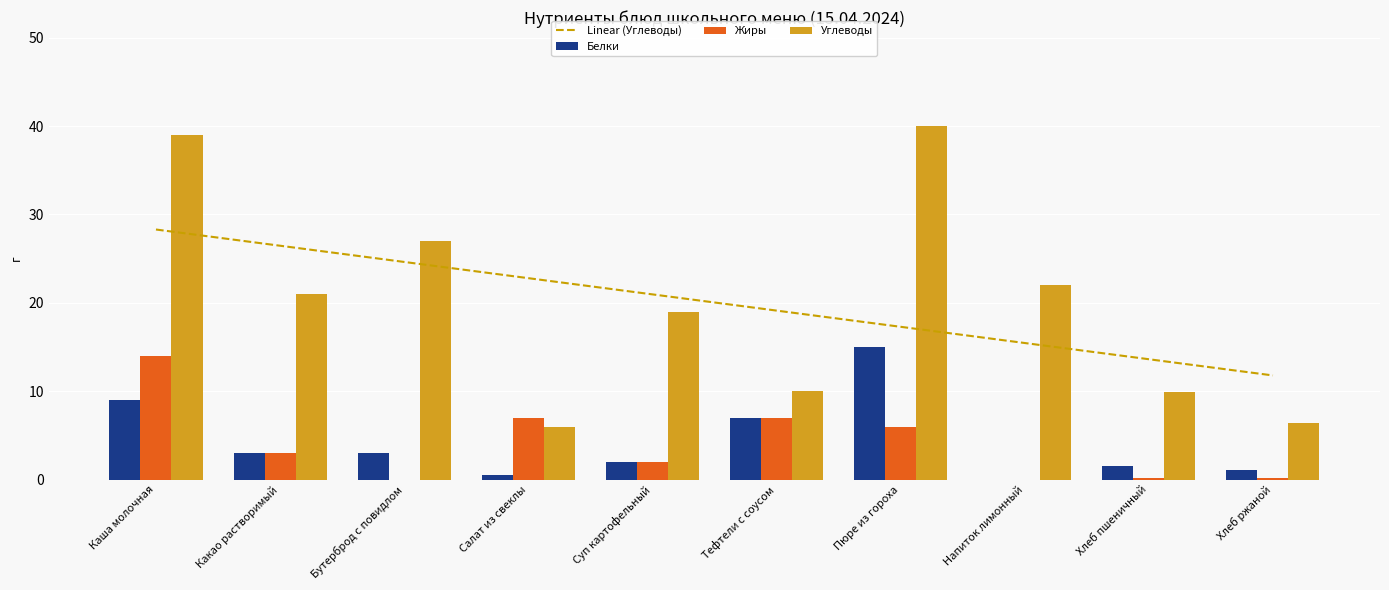

Which series changed the most between Салат из свеклы and Хлеб ржаной?

Жиры